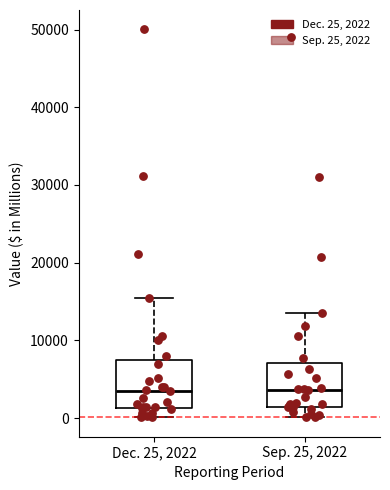

Reading left to right, read every box against the y-axis: the position of its median line, the range the box covers, and the ends of its whiskers. The values are not printed on the chart, so give them approximately, as read against the axis.

Dec. 25, 2022: median 3000, box 1000 to 7000, whiskers 0 to 15000
Sep. 25, 2022: median 4000, box 1000 to 7000, whiskers 0 to 14000